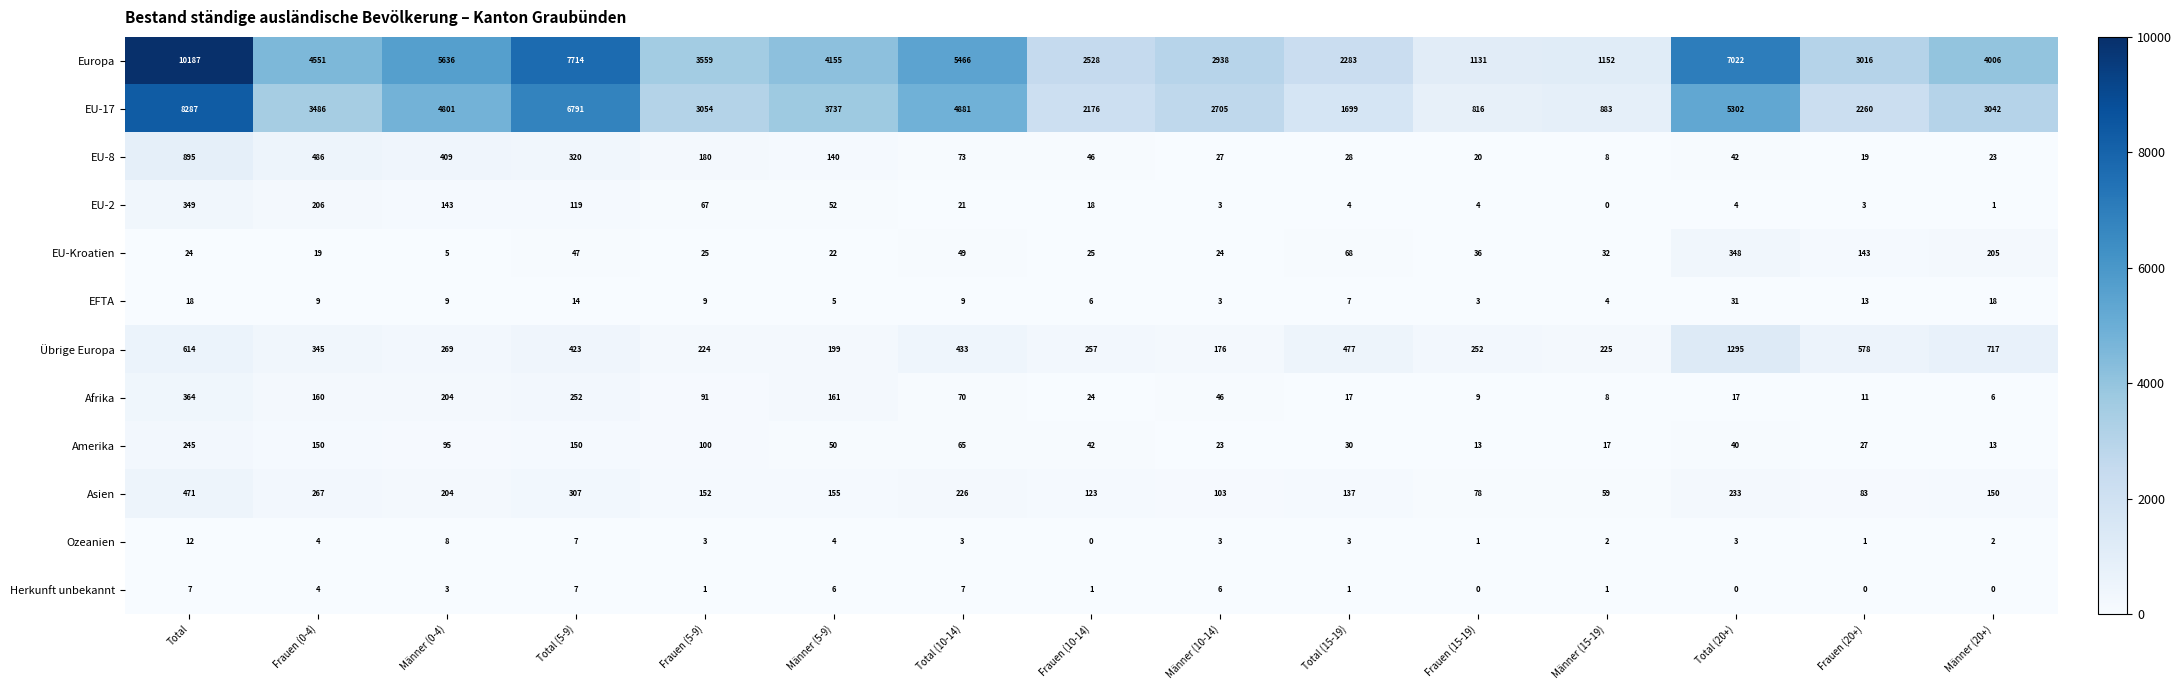

True or false: Übrige Europa has a value of 257 at Frauen (10-14).

True